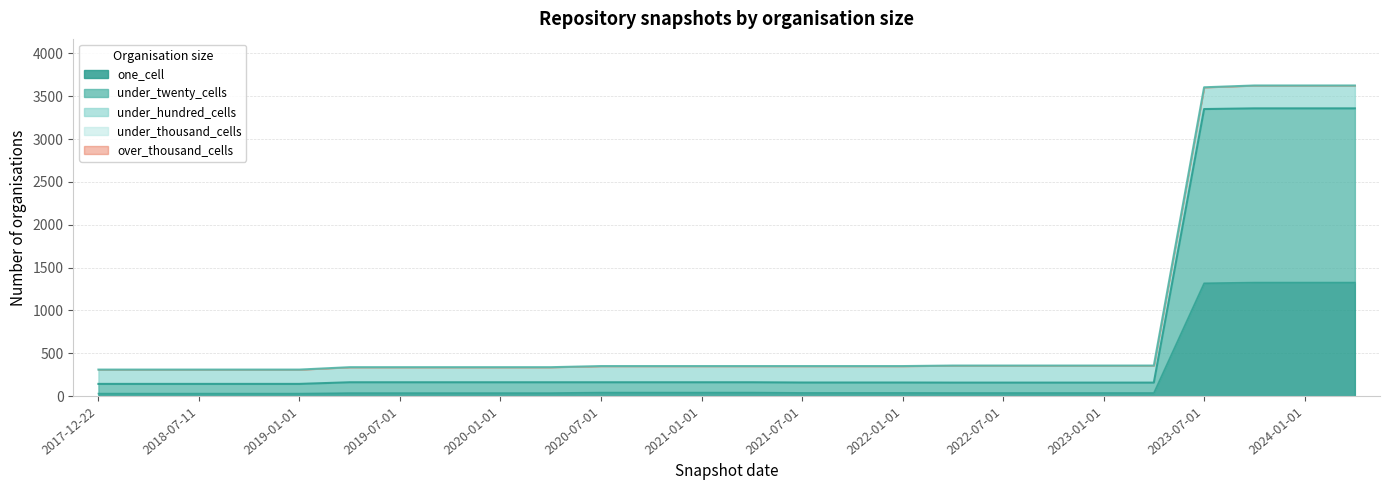

How many data points does each series have?

26